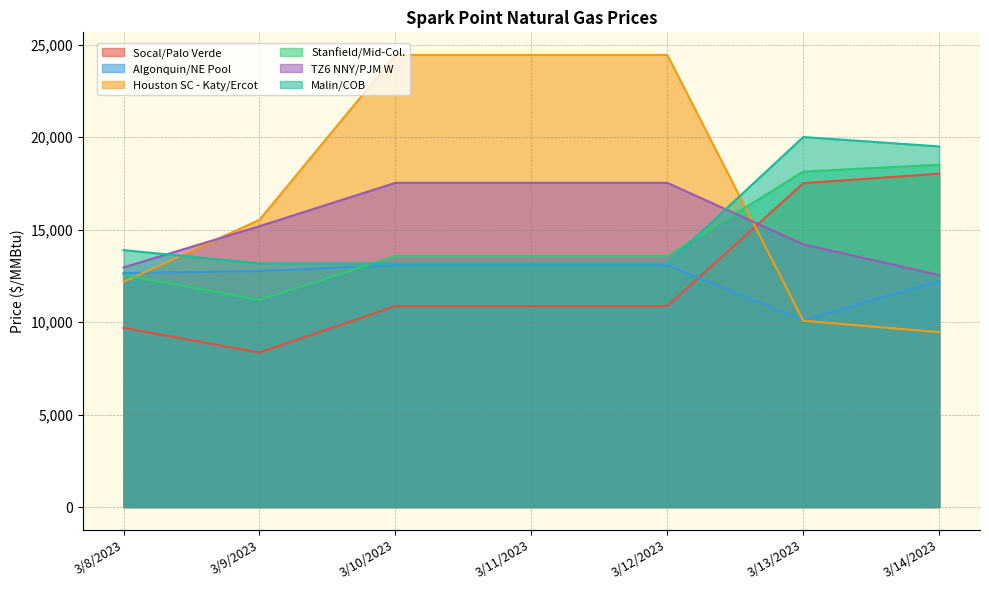

What is the total value across all series at 3/12/2023?

92694